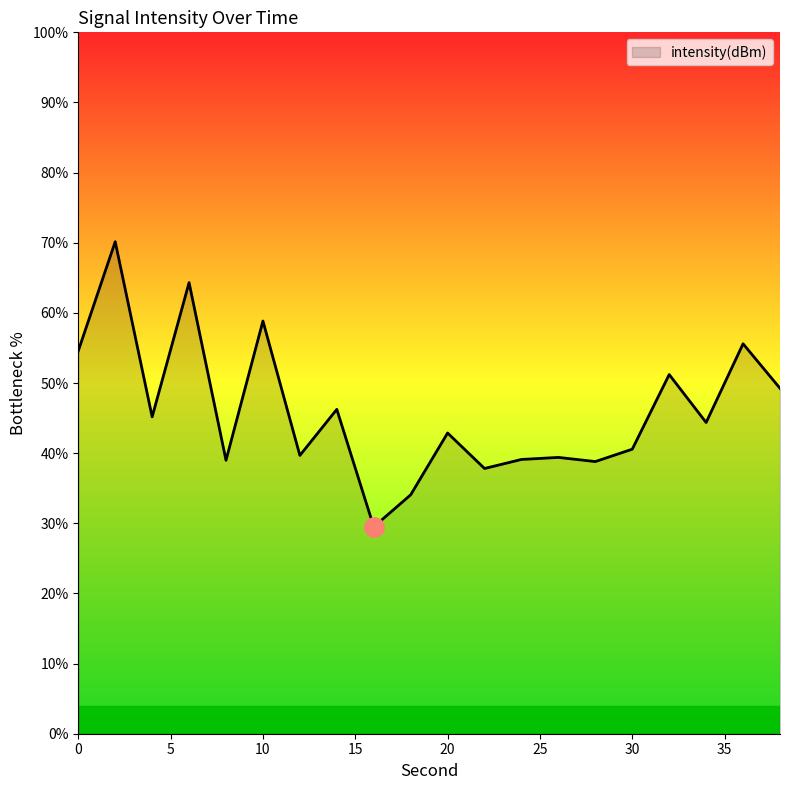

What is the average value?

46.0